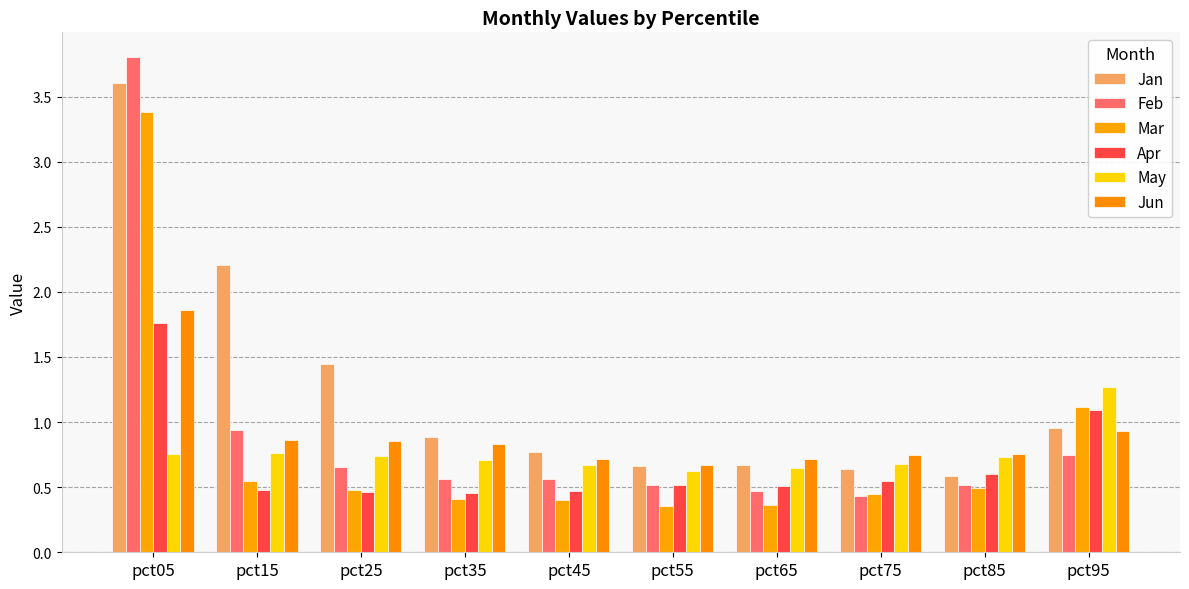

Reading right to left, transcribe all the data shown in this chart.

Jan: 1.0	0.6	0.6	0.7	0.7	0.8	0.9	1.4	2.2	3.6
Feb: 0.7	0.5	0.4	0.5	0.5	0.6	0.6	0.7	0.9	3.8
Mar: 1.1	0.5	0.4	0.4	0.4	0.4	0.4	0.5	0.5	3.4
Apr: 1.1	0.6	0.5	0.5	0.5	0.5	0.5	0.5	0.5	1.8
May: 1.3	0.7	0.7	0.6	0.6	0.7	0.7	0.7	0.8	0.8
Jun: 0.9	0.8	0.7	0.7	0.7	0.7	0.8	0.9	0.9	1.9